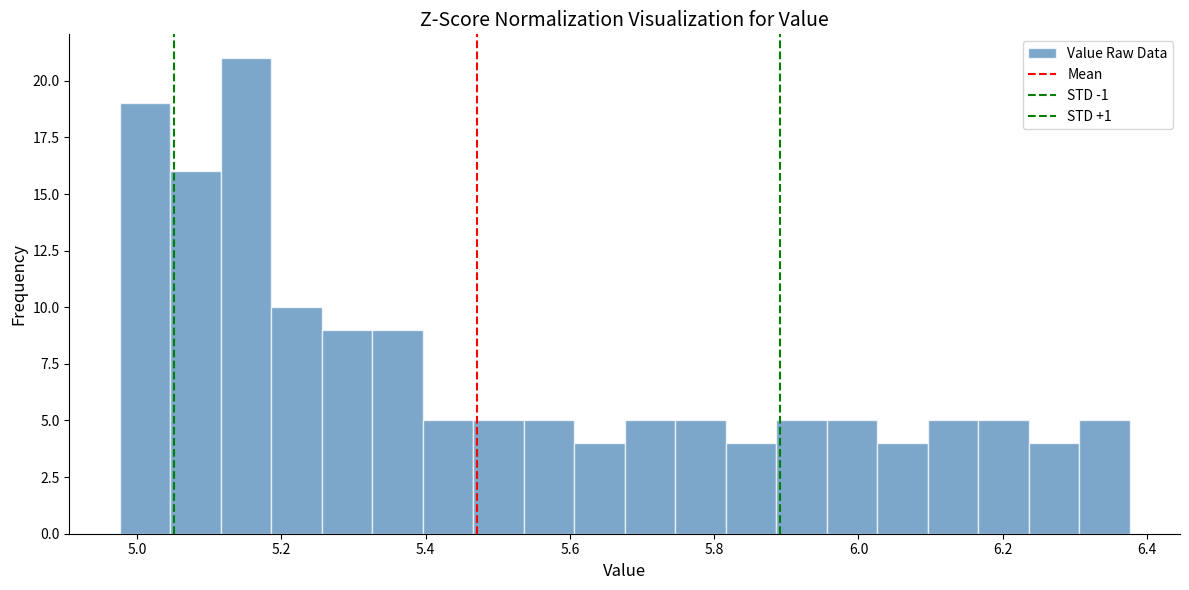

Read against the x-axis, roughly where is the centre of the tallest bar?

5.16